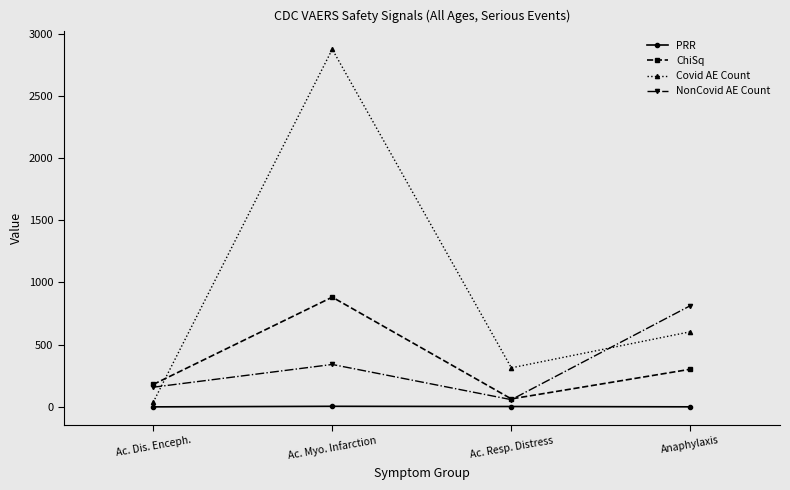

What is the spread (max minus min) of values at Ac. Myo. Infarction?

2870.4